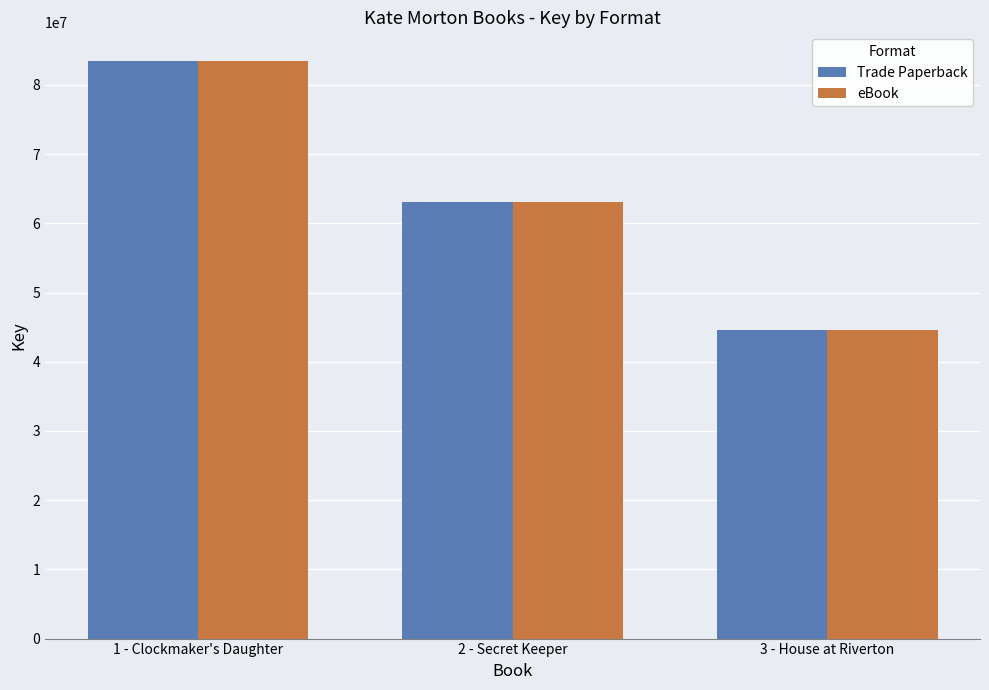

Is it true that eBook equals 83435746 at 1 - Clockmaker's Daughter?

True